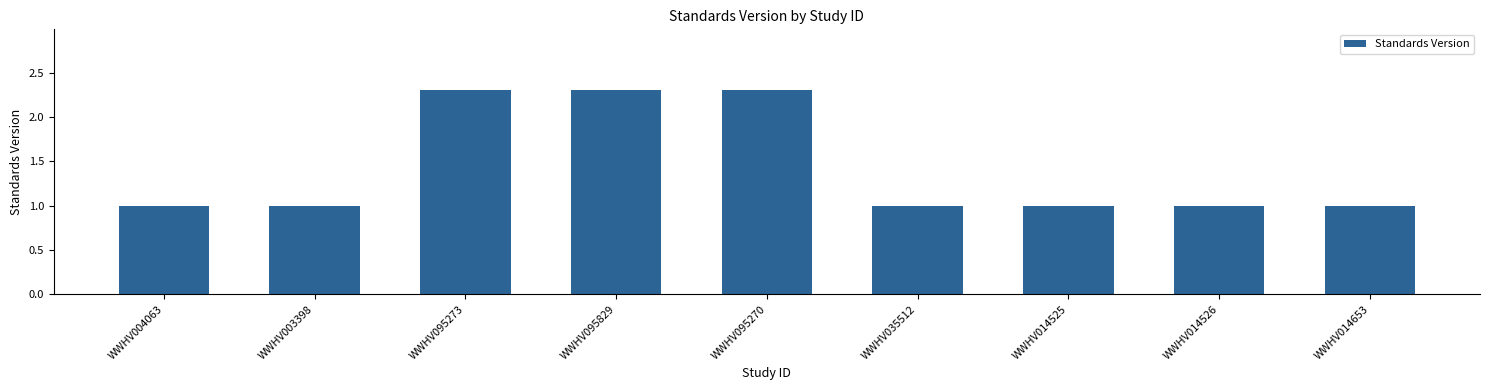

What is the change in value from WWHV003398 to WWHV095270?

+1.3